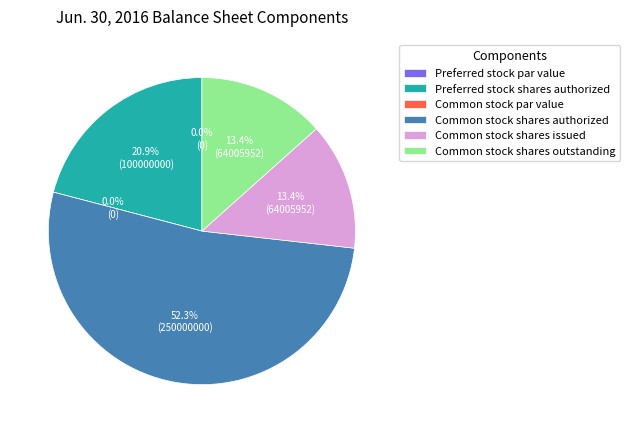

True or false: Common stock shares outstanding accounts for 22% of the total.

False